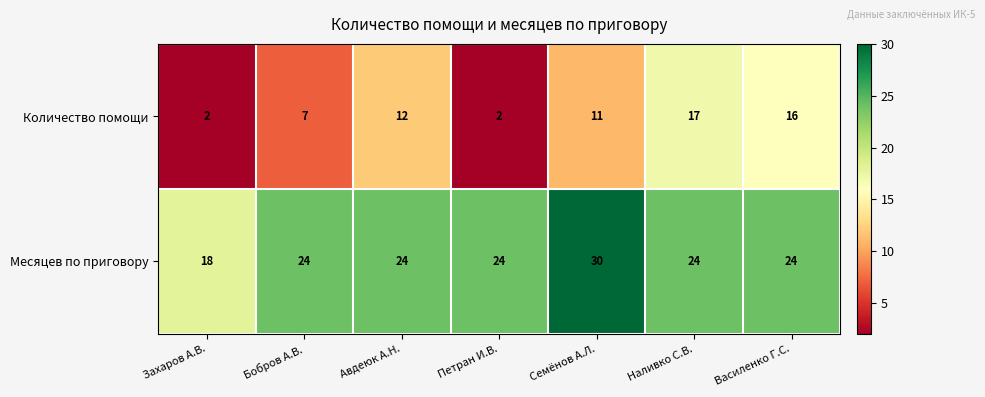

The value of Месяцев по приговору at Наливко С.В. is 35. True or false?

False